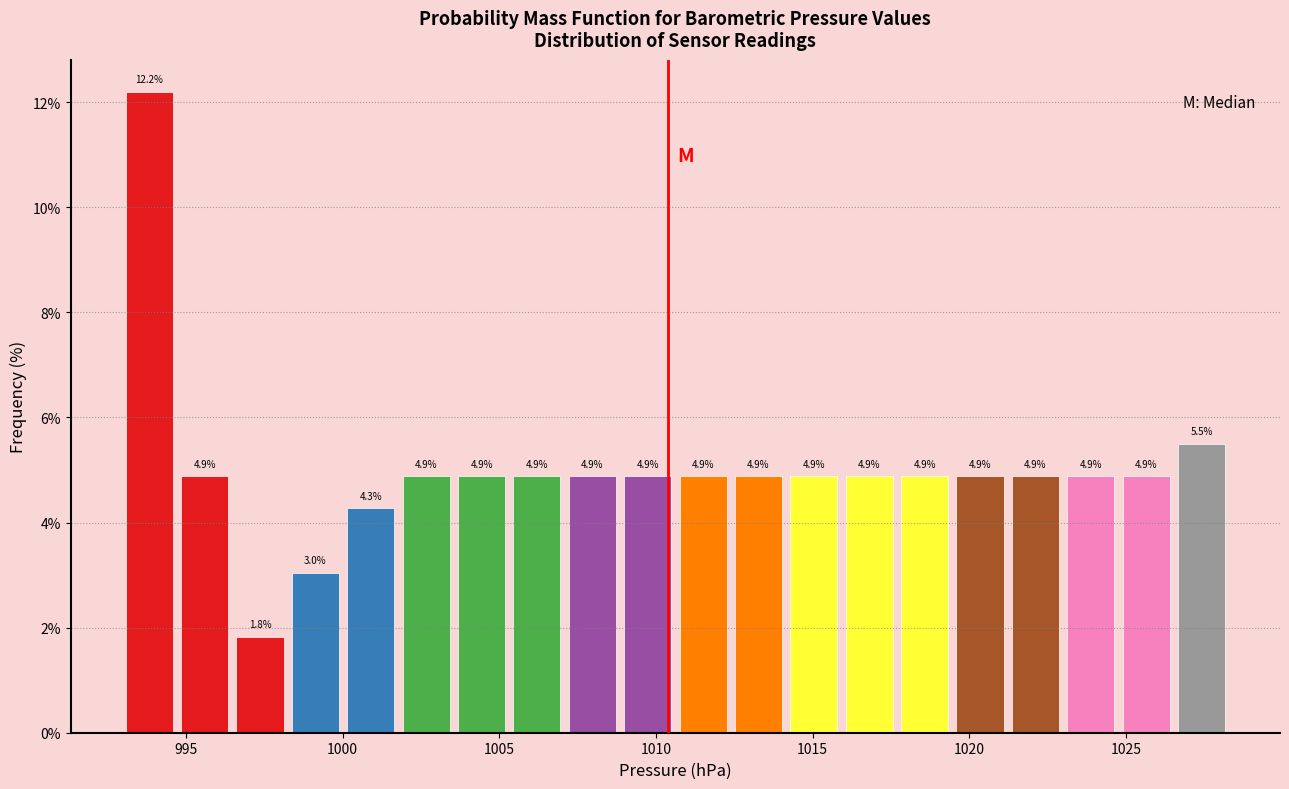

Read against the x-axis, roughly where is the centre of the tallest bar?

994.0